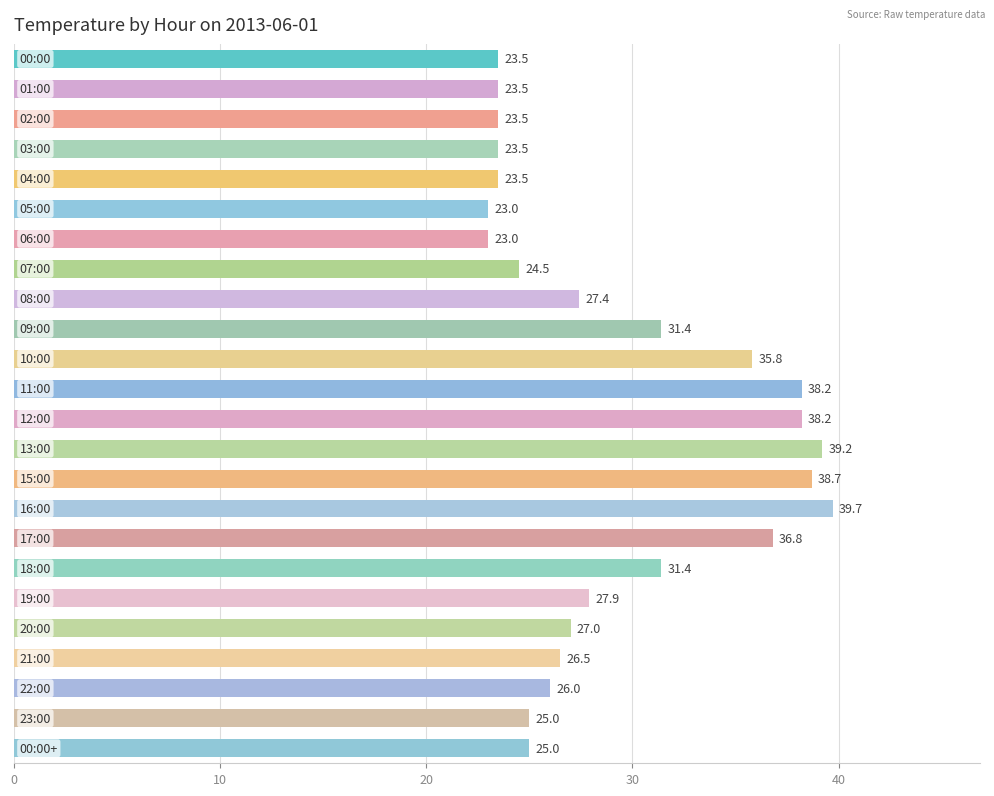

What is the greatest value displayed?

39.7